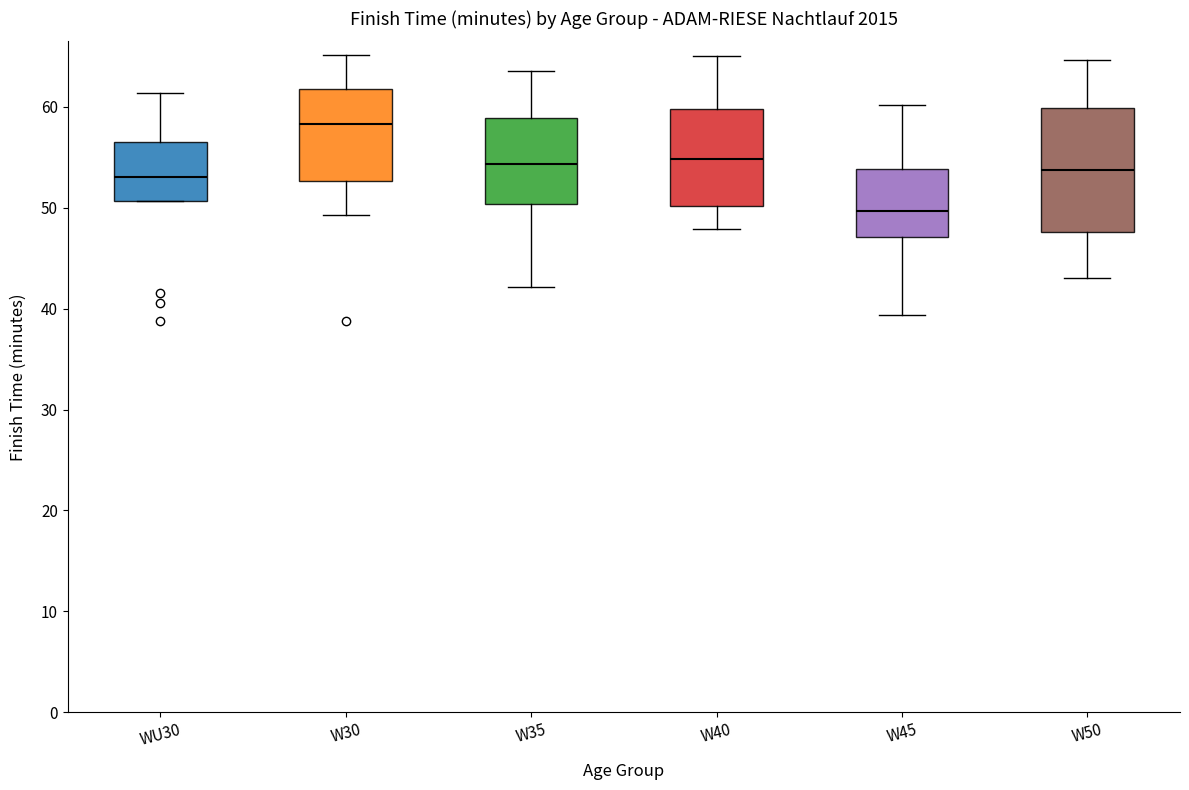

Where is the lower edge of the box for W45 on the y-axis? The values are not printed on the chart, so give them approximately, as read against the axis.

47